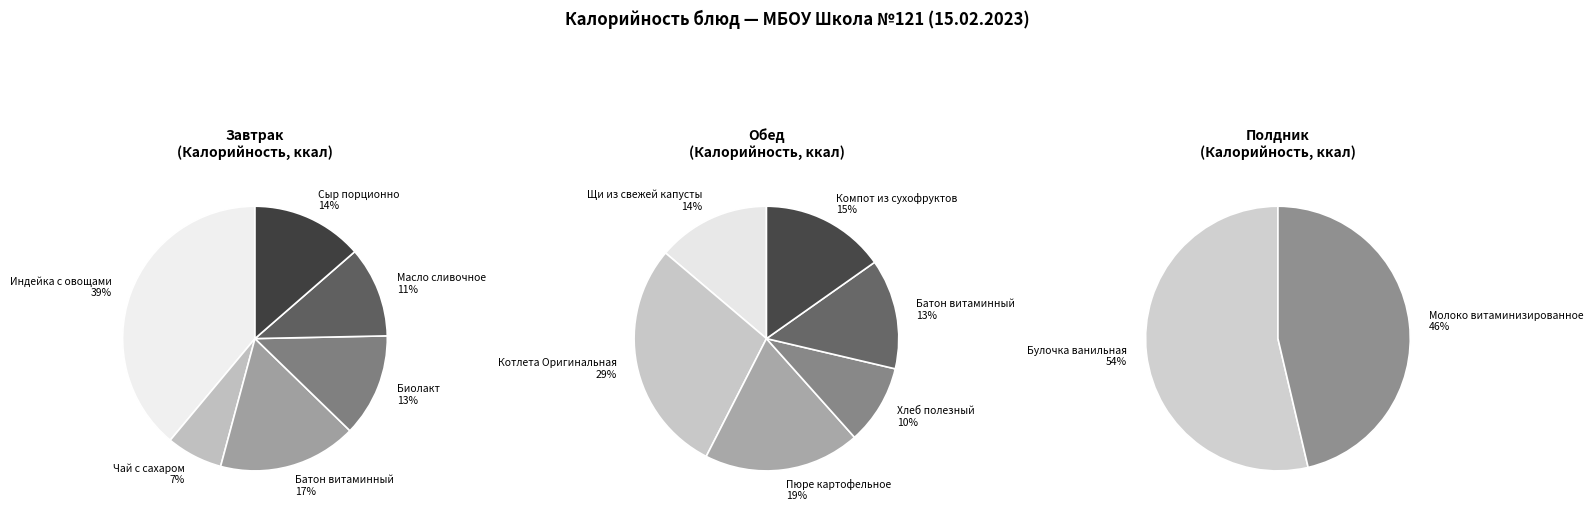

Is the sum of Щи из свежей капусты and Батон витаминный (хлеб бел.) greater than half?

No